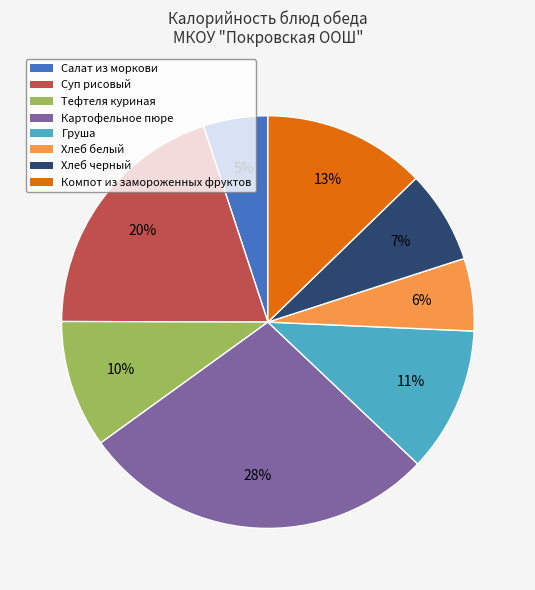

True or false: Салат из моркови accounts for 5% of the total.

True